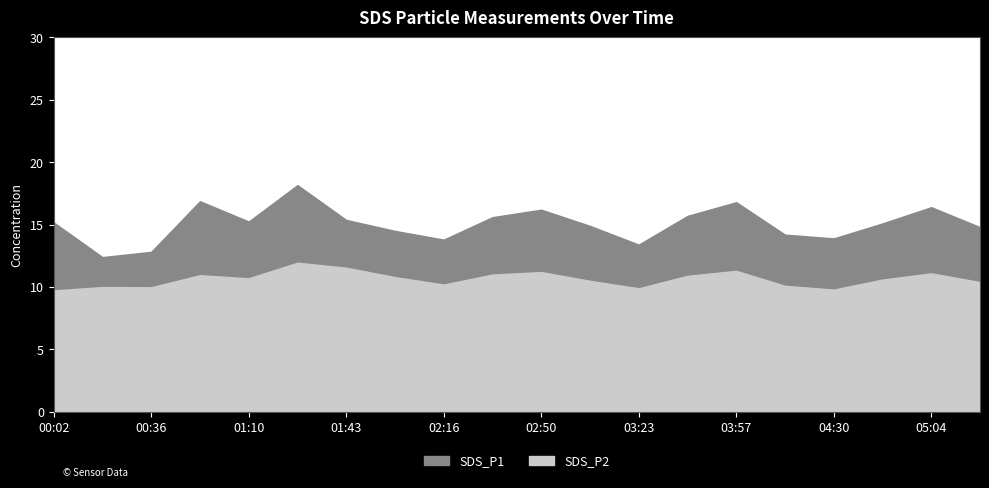

What is the sum of the SDS_P1 values at 02:50 and 00:53?

33.1